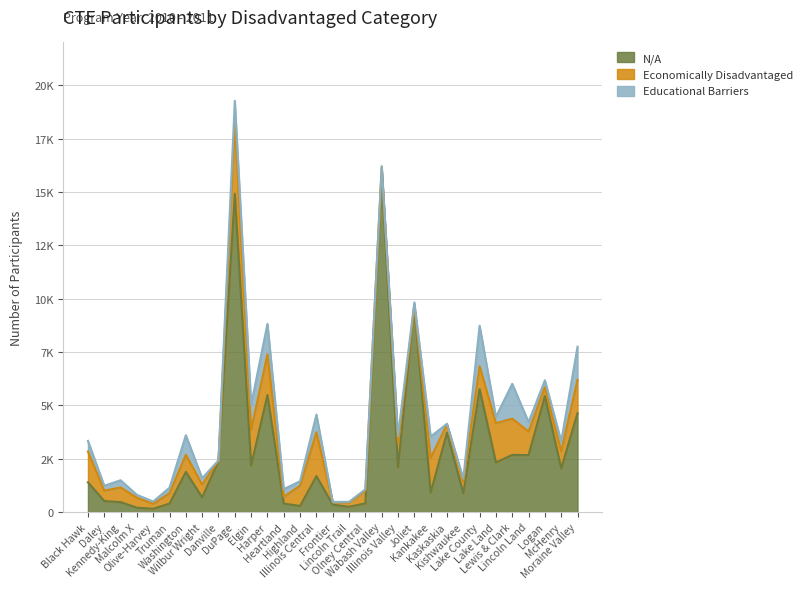

What is the sum of all N/A values?

92748